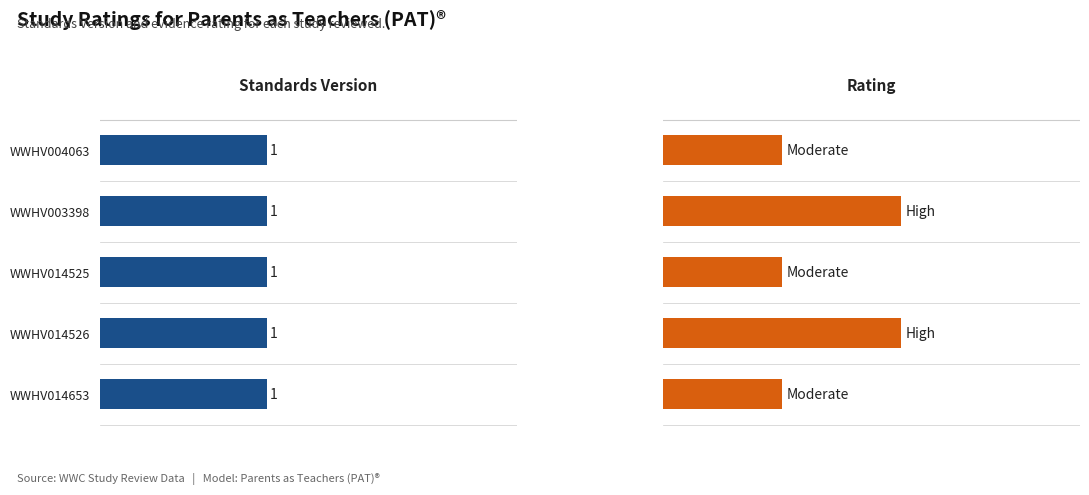

What is the difference between the maximum and minimum values in the Rating series?

1.0